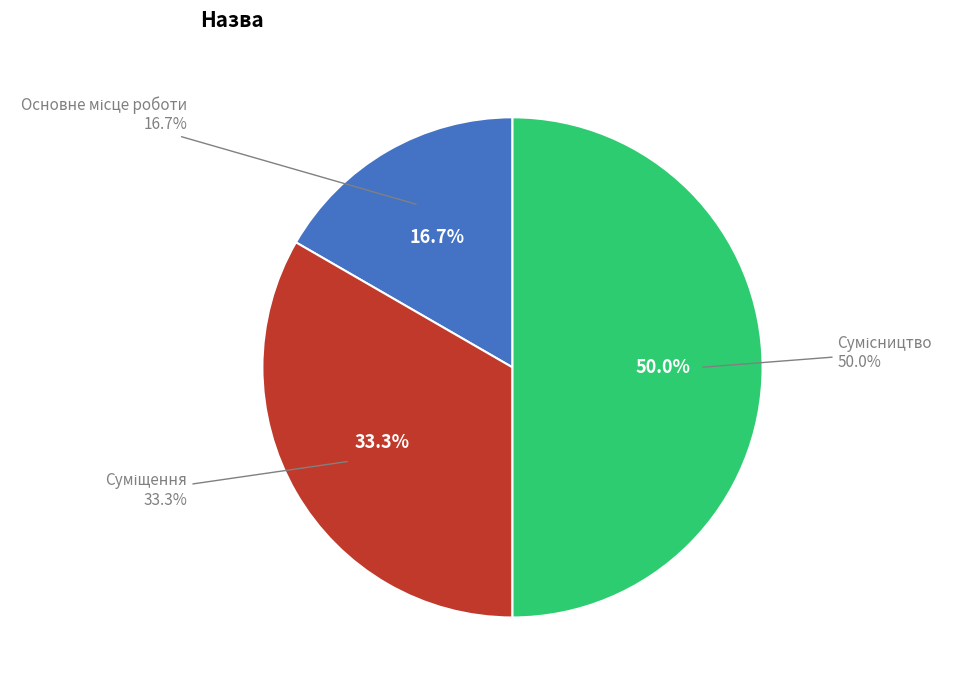

What is the largest slice in the pie chart?

Сумісництво